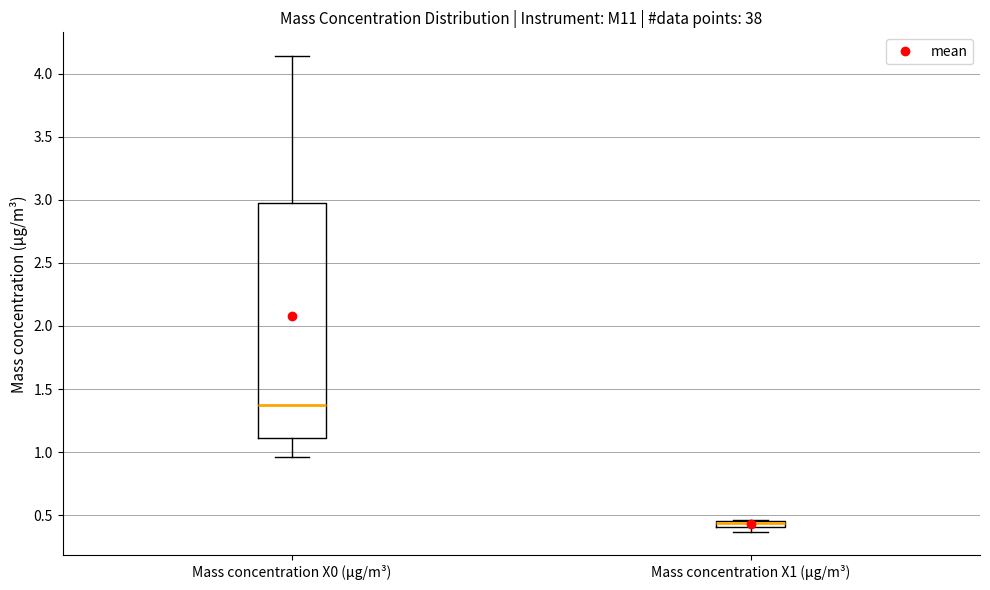

Which box is the tallest, from its lower edge to its upper edge?

Mass concentration X0 (μg/m³)